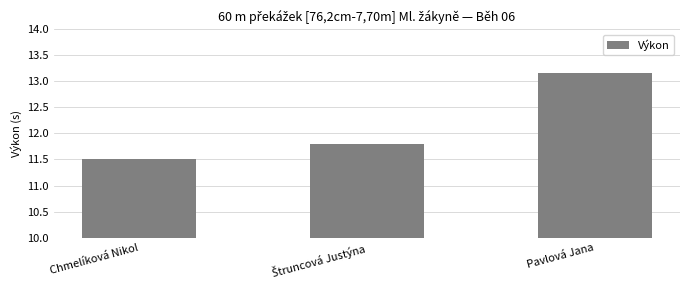

The value at Pavlová Jana is 4.6. True or false?

False